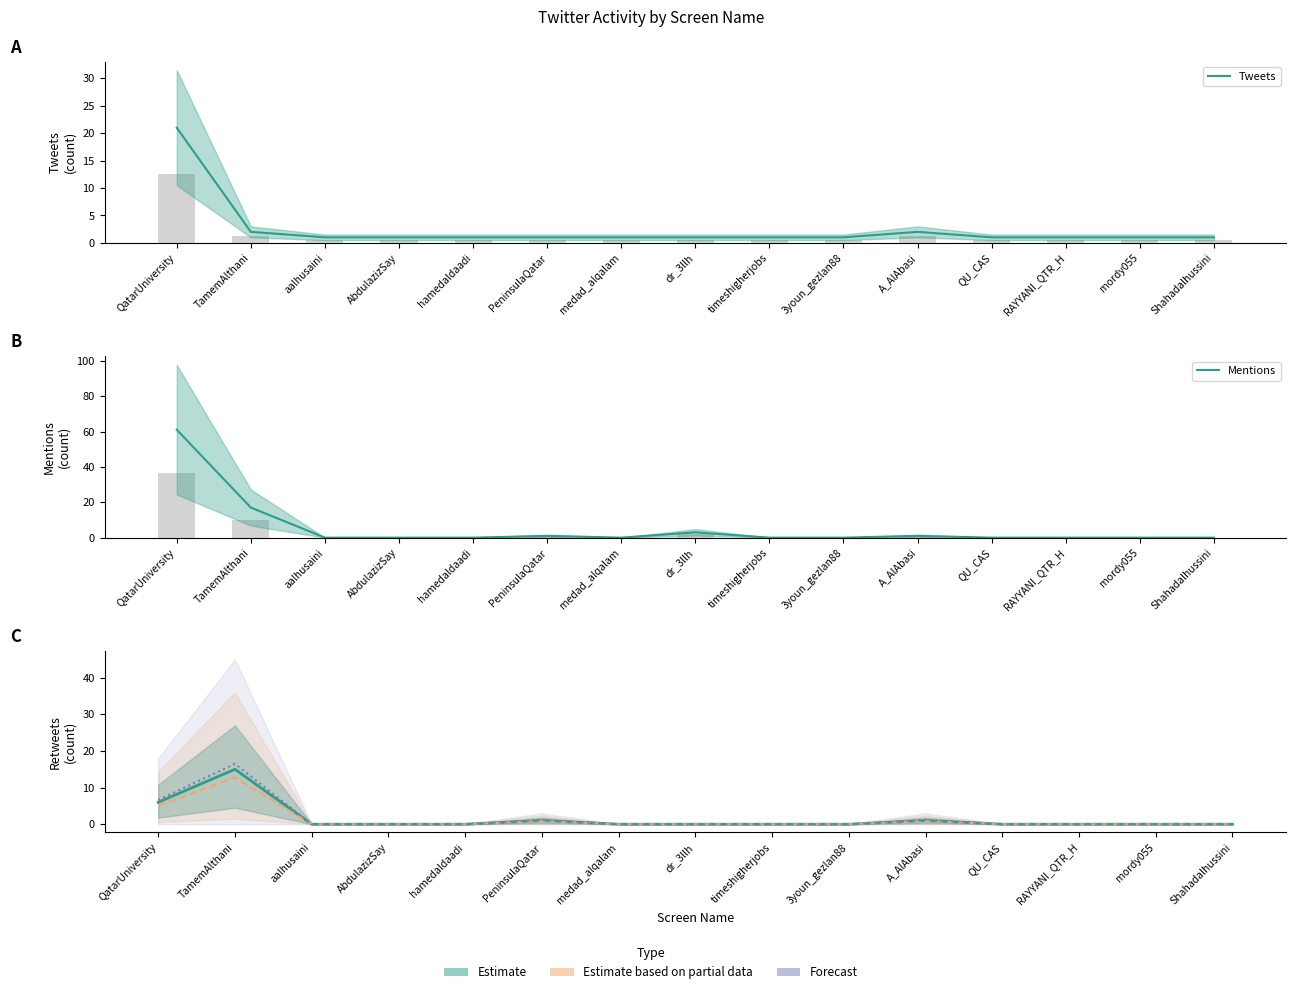

How many data points in Retweets are above 0?

4